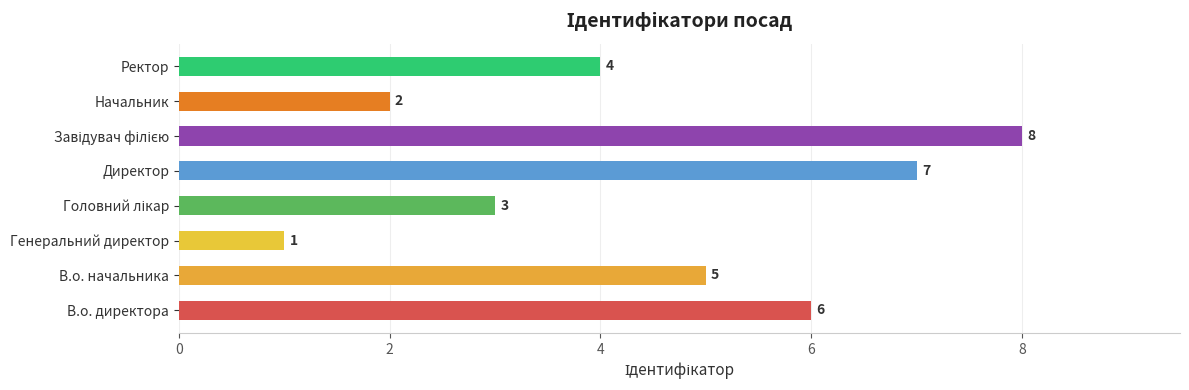

Between Директор and Ректор, which is larger?

Директор